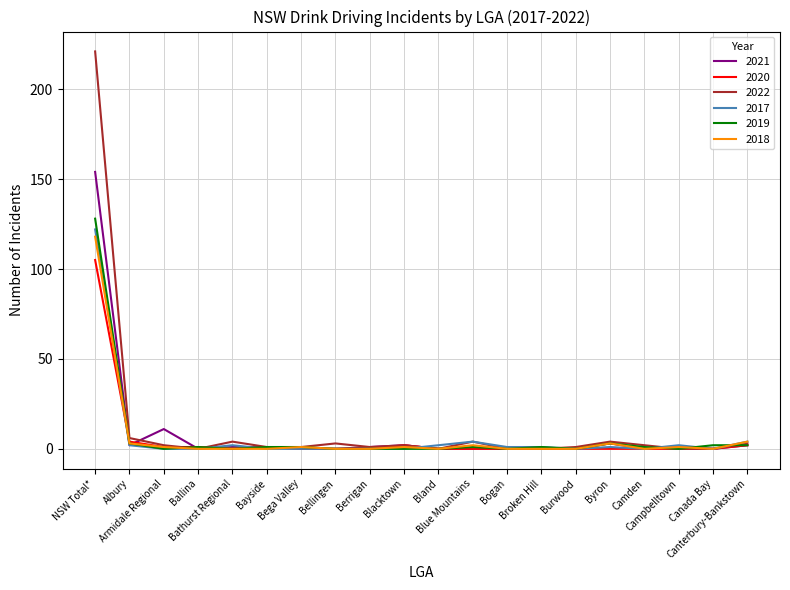

What is the maximum value for 2022?

221